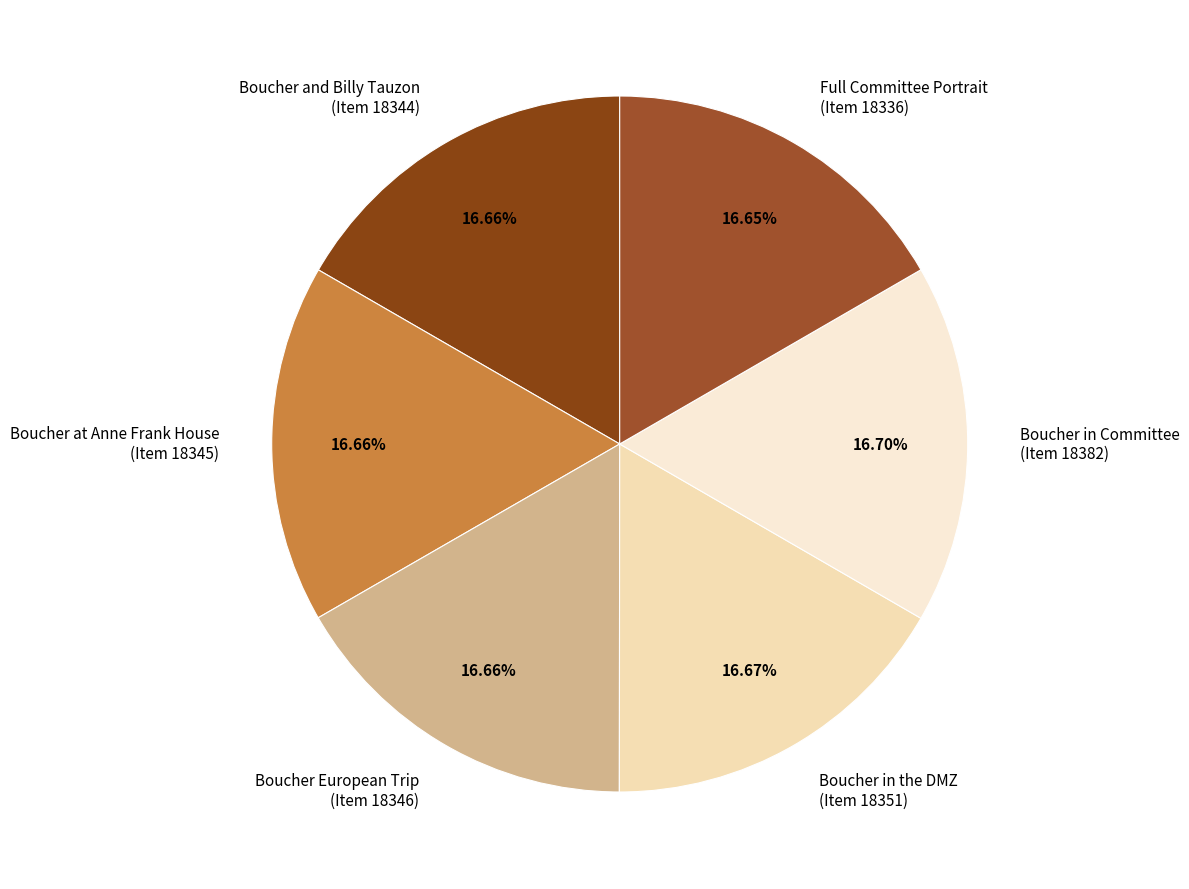

Combined, do Boucher at Anne Frank House (Item 18345) and Boucher in Committee (Item 18382) account for over 50%?

No